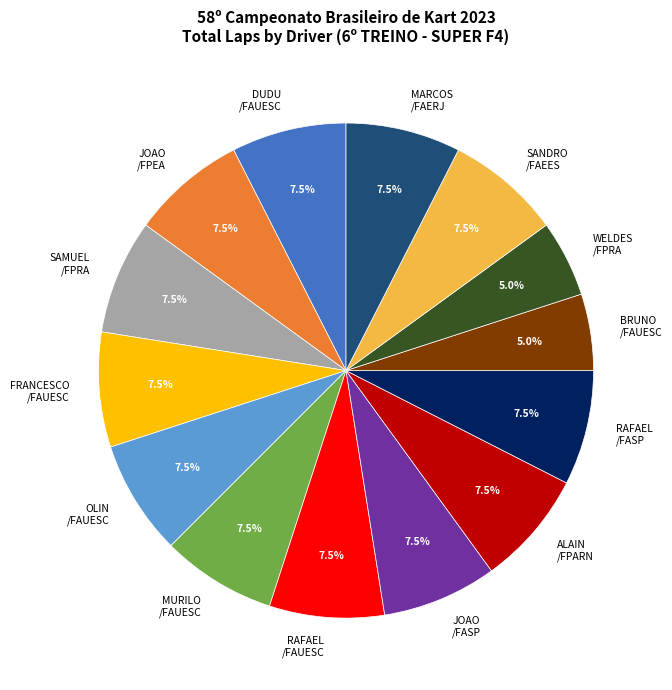

Does any single category account for the majority?

No